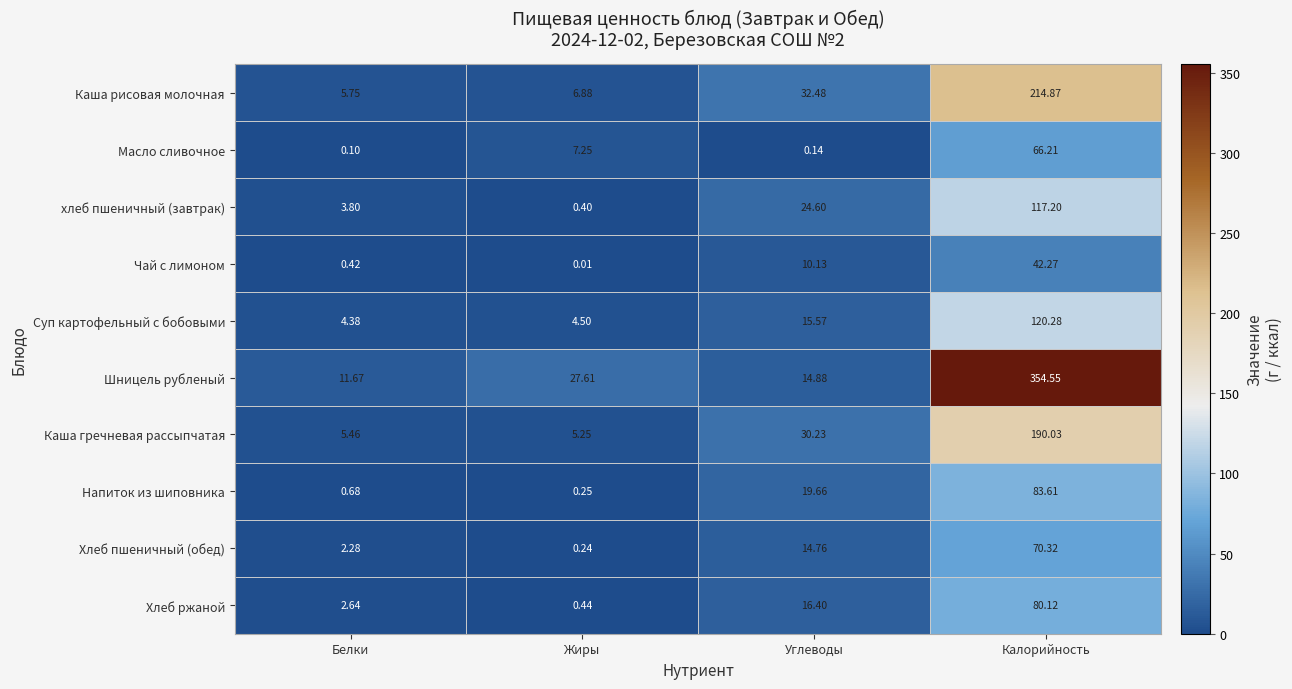

At which category is the sum across all series the highest?

Калорийность